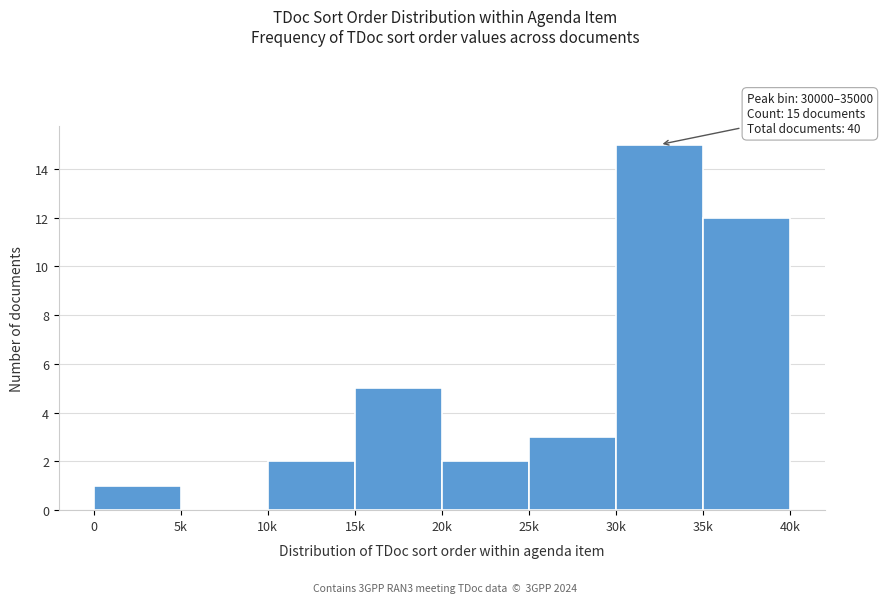

Reading right to left, what are all the values shown in this chart?

35k=12	30k=15	25k=3	20k=2	15k=5	10k=2	5k=0	0=1